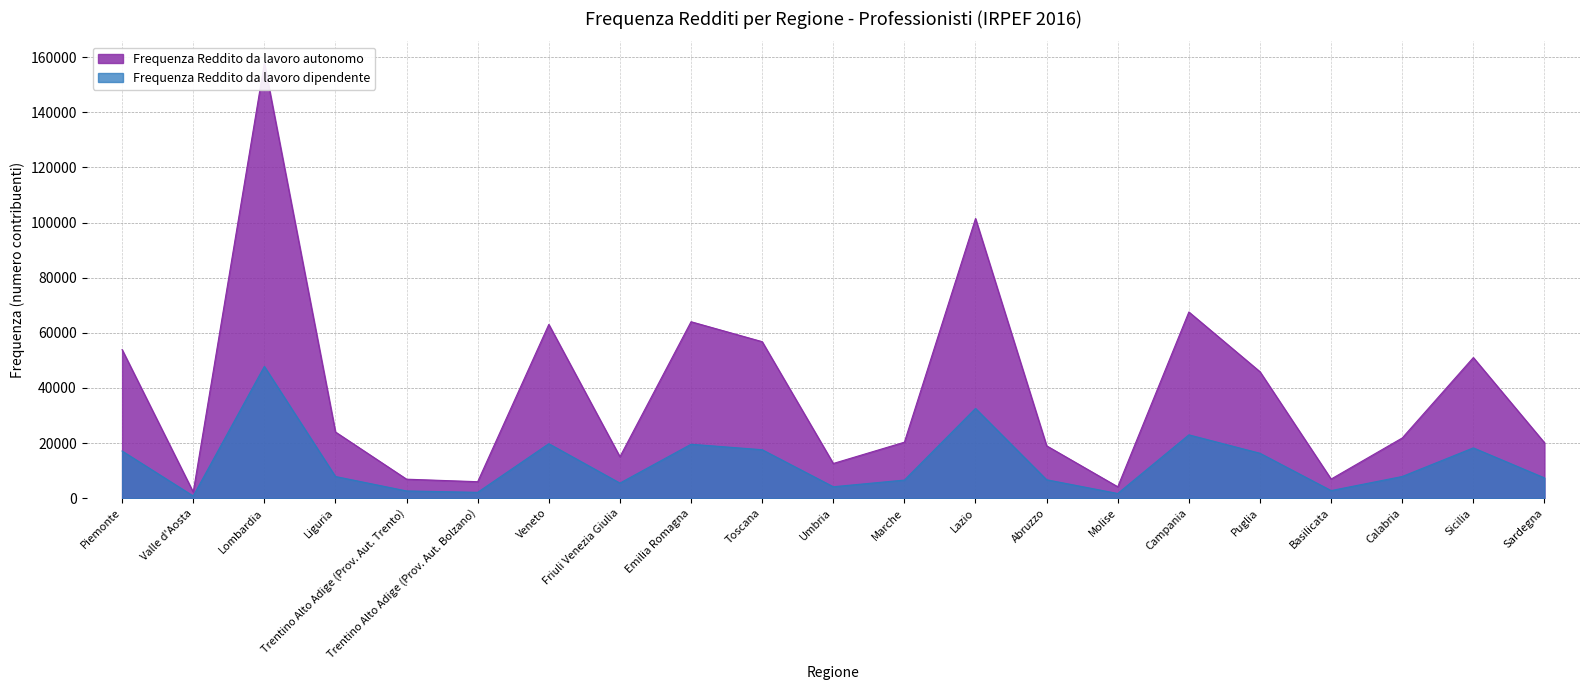

What is the label of the 2nd point from the right?

Sicilia